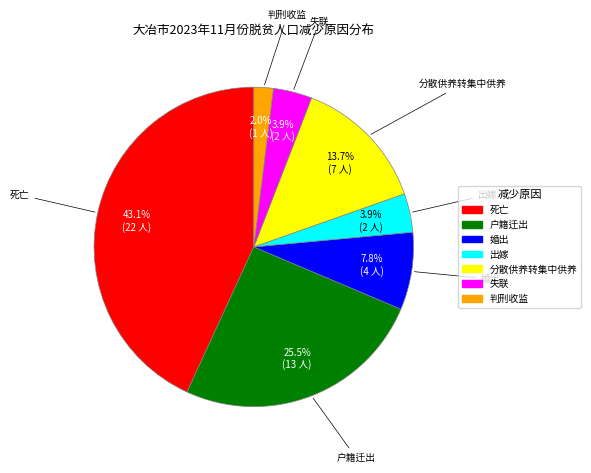

What percentage is the 分散供养转集中供养 slice, to the nearest percent?

14%